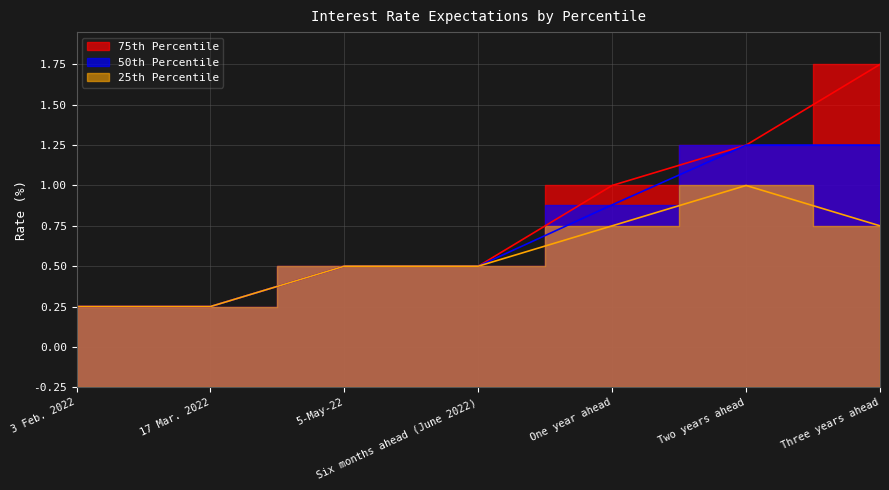

List the labels in order of 50th Percentile value, largest first.

Two years ahead, Three years ahead, One year ahead, 5-May-22, Six months ahead (June 2022), 3 Feb. 2022, 17 Mar. 2022